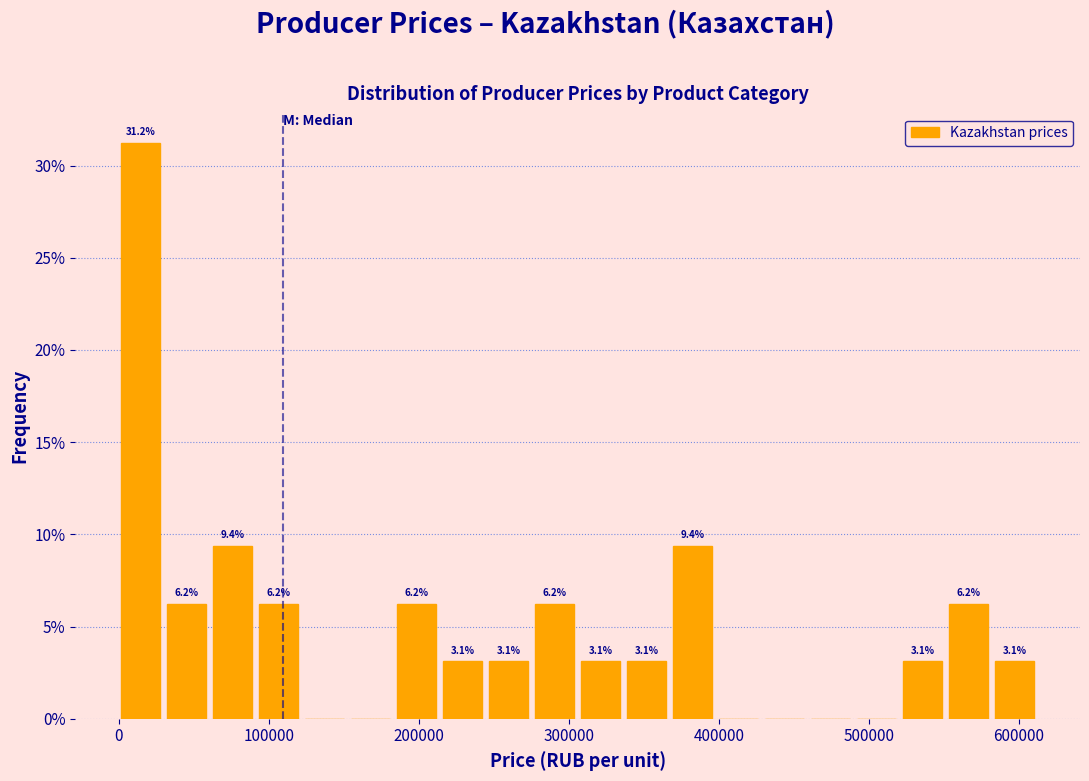

Read against the x-axis, roughly where is the centre of the tallest bar?

10000